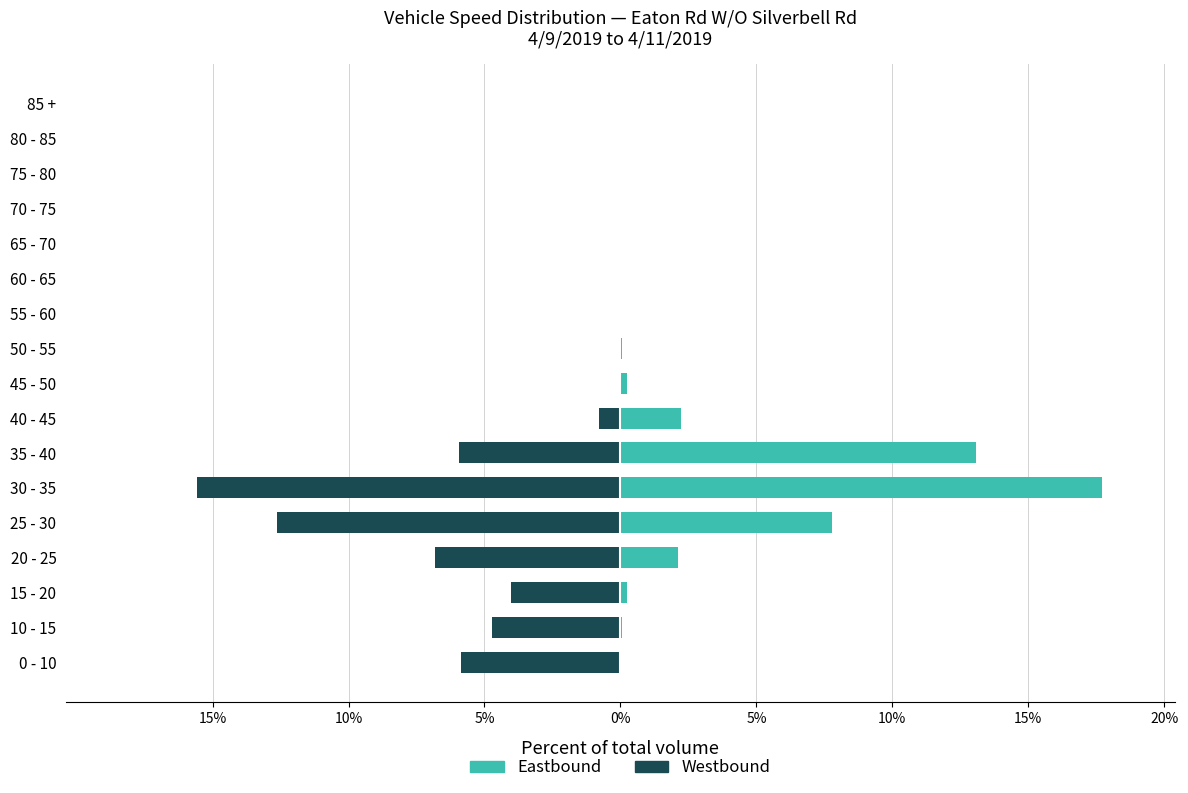

At 9, list the series in order from largest to smallest.

Eastbound, Westbound